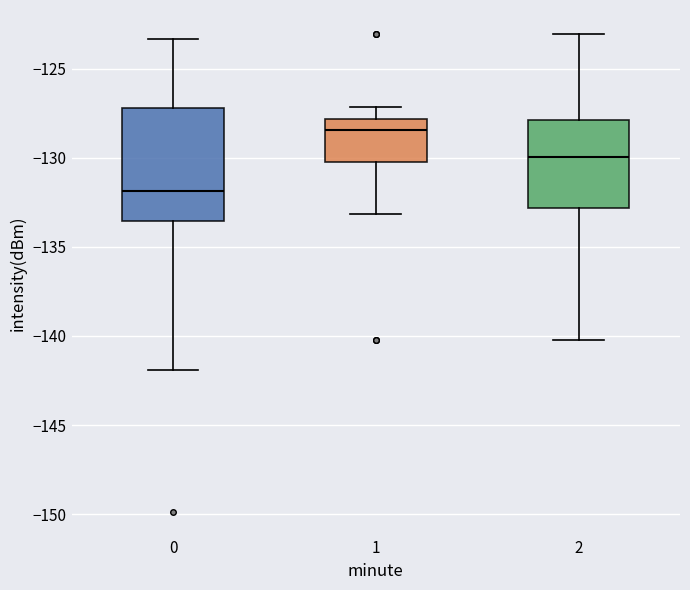

Which box has the lowest median line?

0